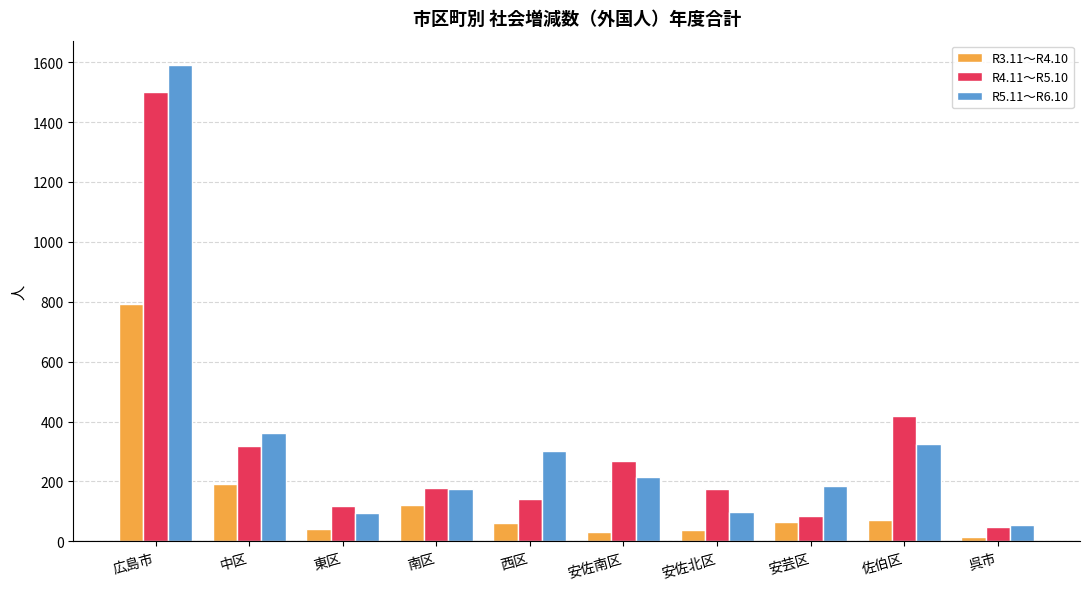

At which category is the sum across all series the highest?

広島市